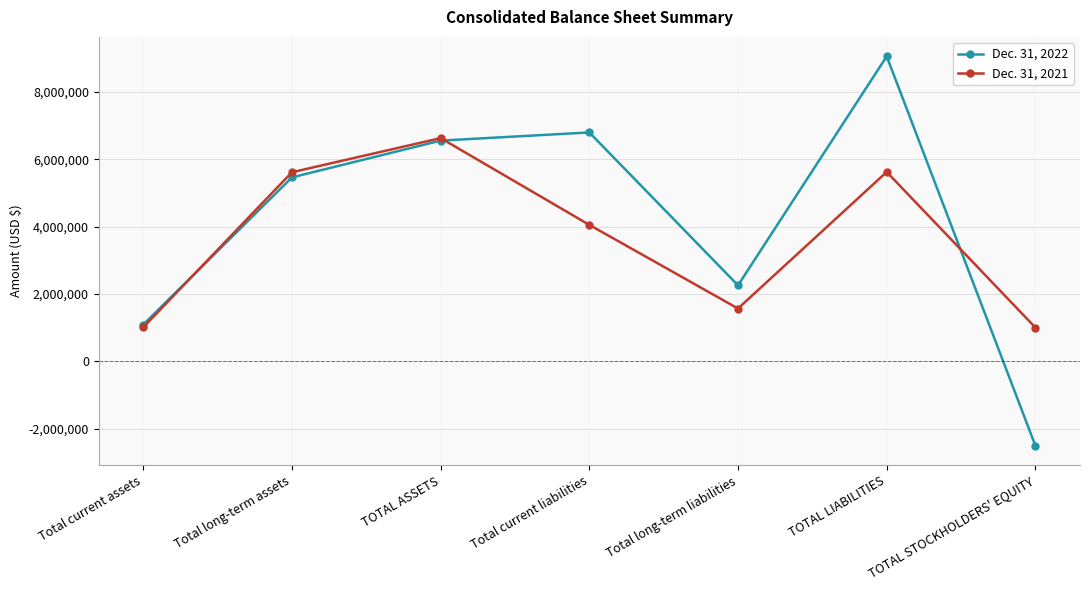

The Dec. 31, 2022 series shows -2501504 at TOTAL STOCKHOLDERS' EQUITY. True or false?

True